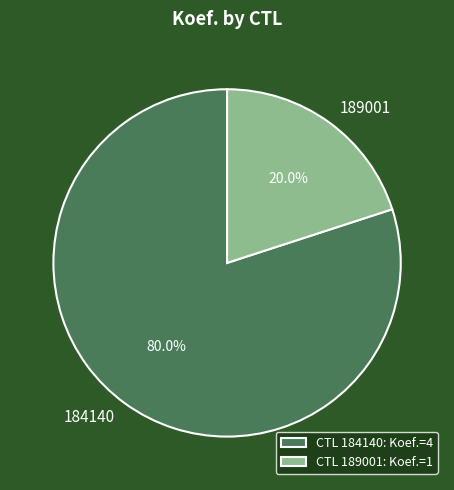

How many segments does this pie chart have?

2